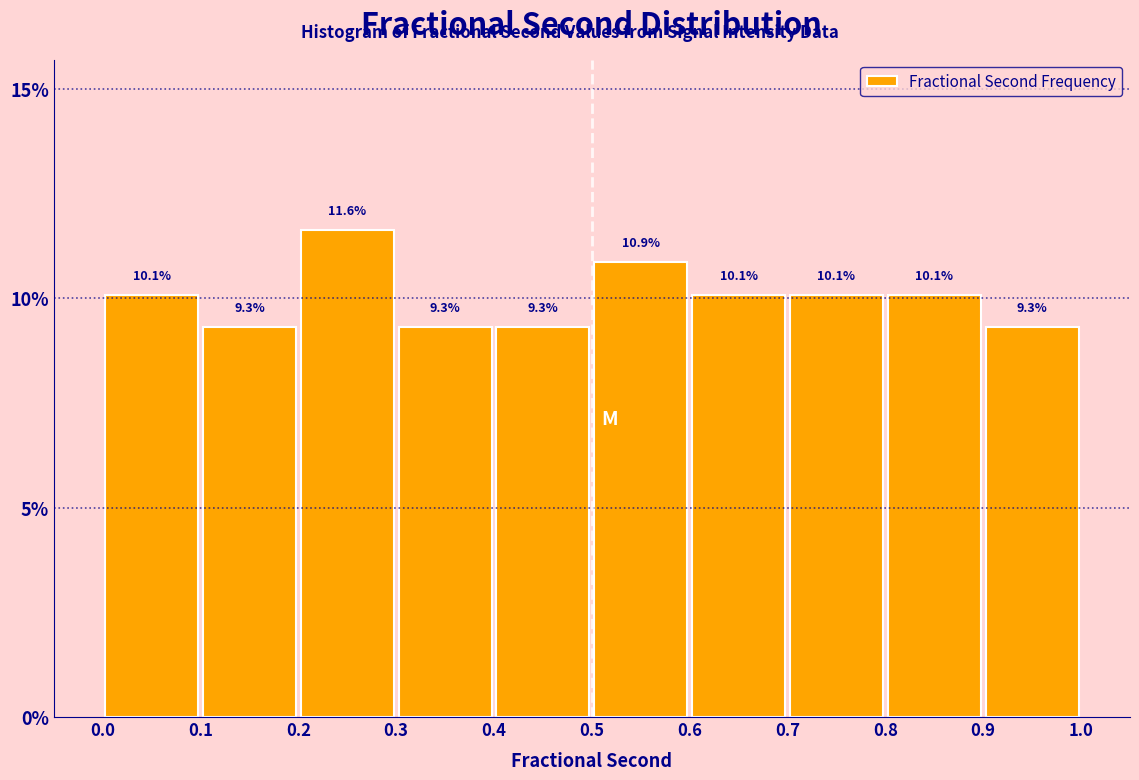

Reading left to right, list every bar in this chart as the range it spans on the x-axis followed by its height.

0.0 to 0.1: 10.1
0.1 to 0.2: 9.3
0.2 to 0.3: 11.6
0.3 to 0.4: 9.3
0.4 to 0.5: 9.3
0.5 to 0.6: 10.9
0.6 to 0.7: 10.1
0.7 to 0.8: 10.1
0.8 to 0.9: 10.1
0.9 to 1.0: 9.3